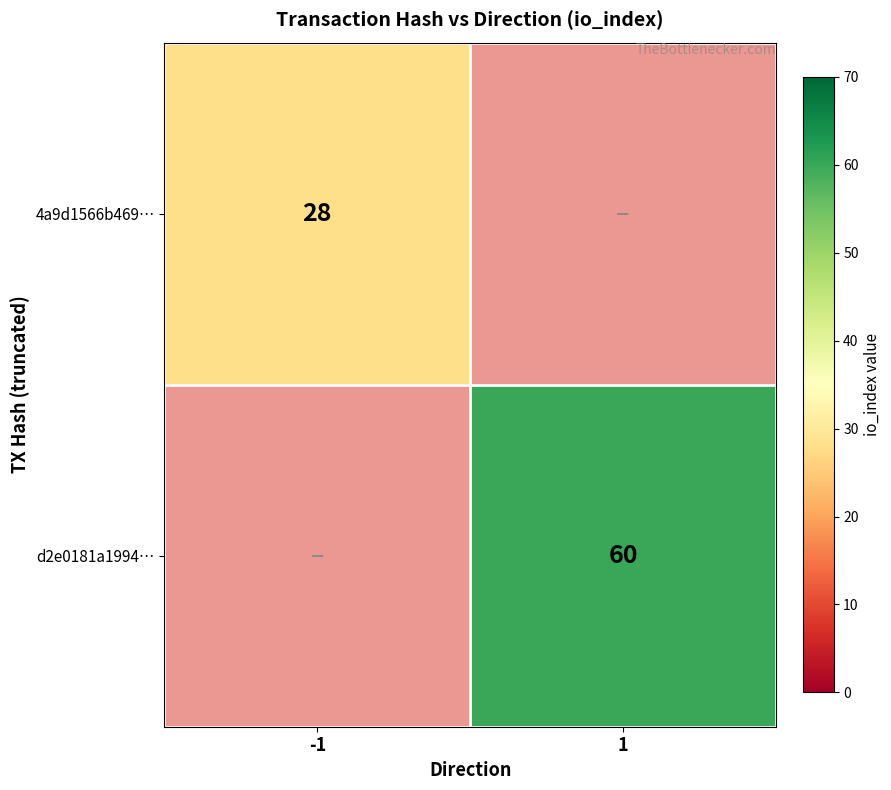

At which category does the chart reach its peak across all series?

1